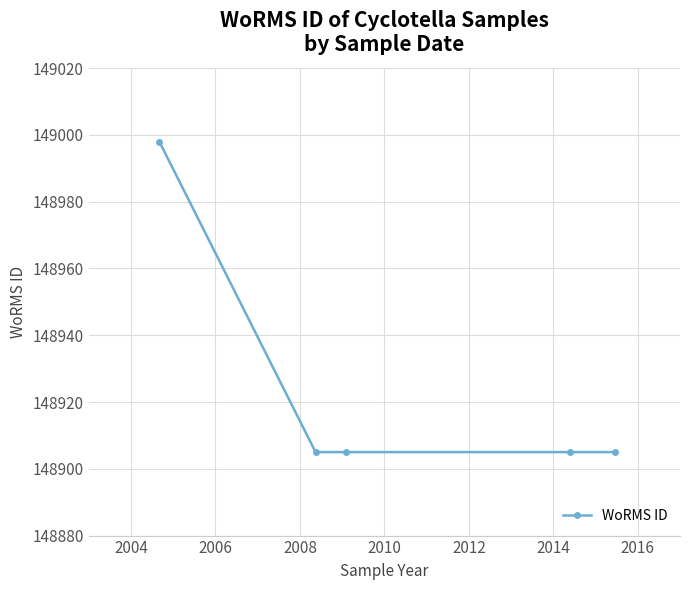

What is the value of the 2nd point from the left?

148905